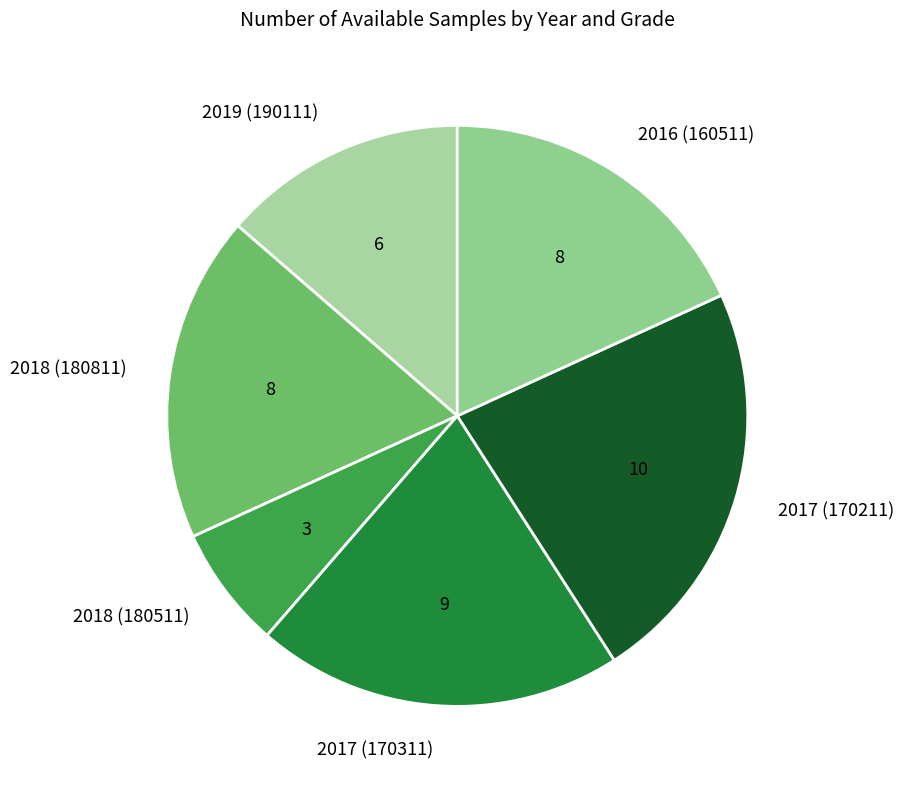

Which category has the smallest portion of the pie?

2018 (180511)